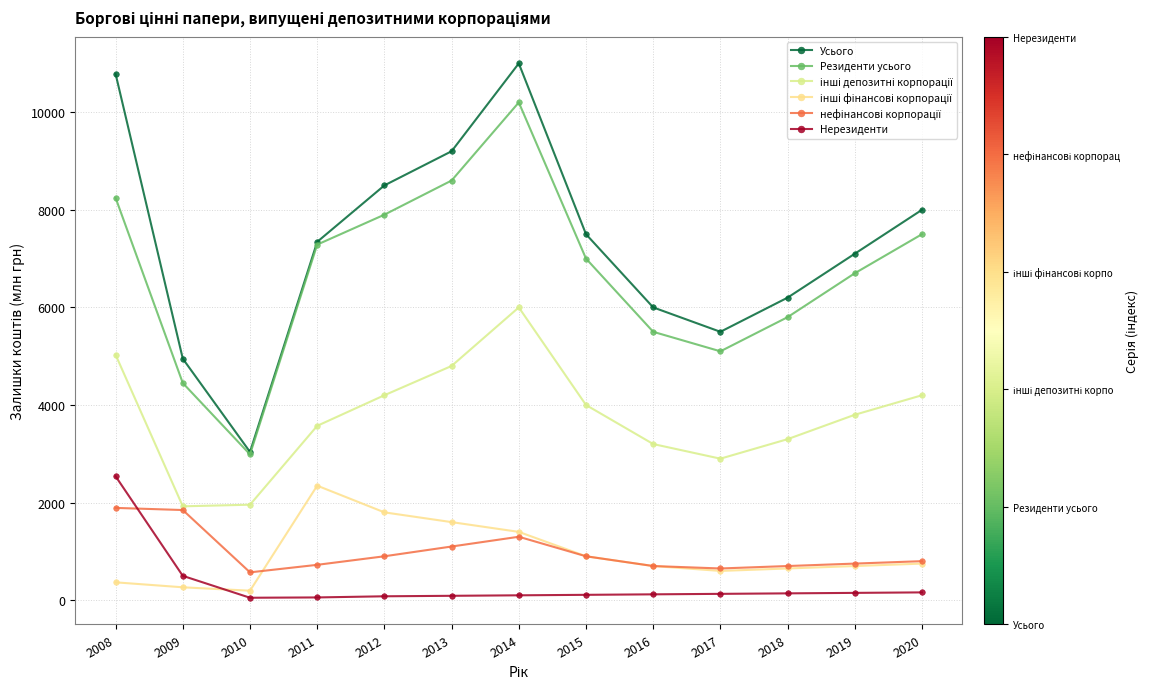

What is the average value of the нефінансові корпорації series?

987.3